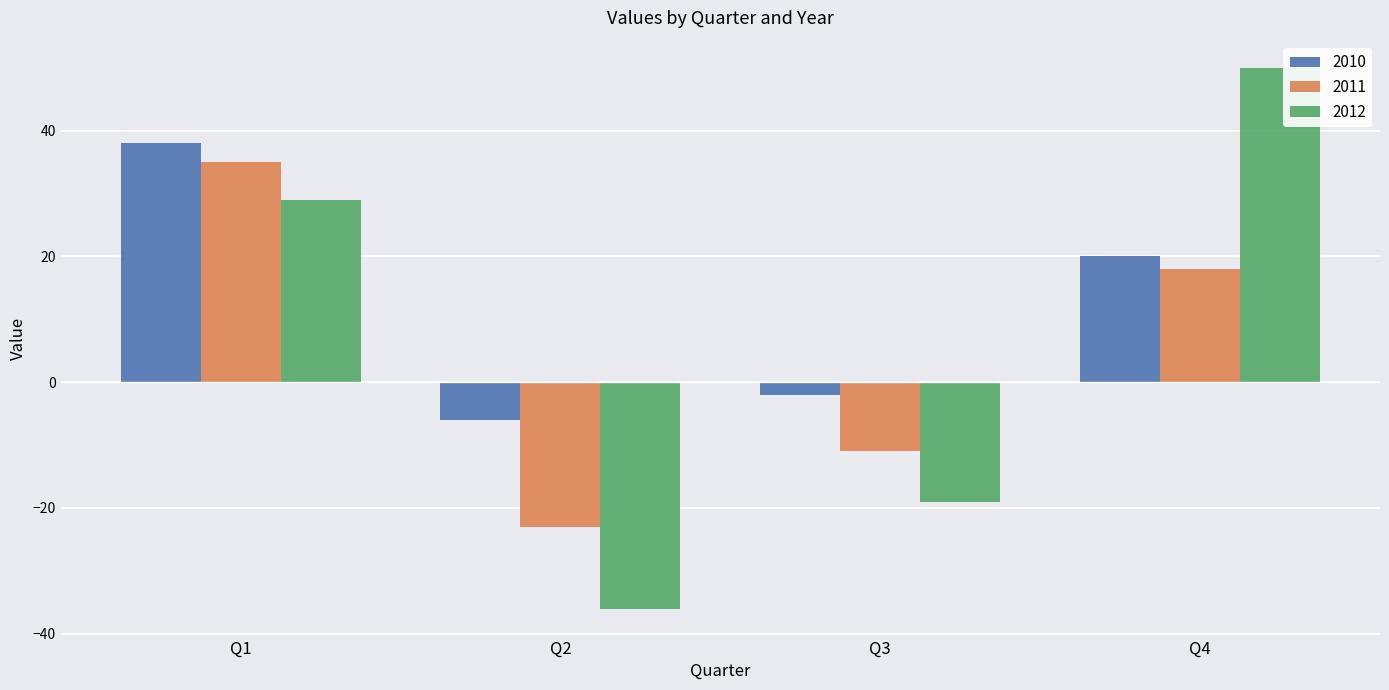

How many groups of bars are there?

4